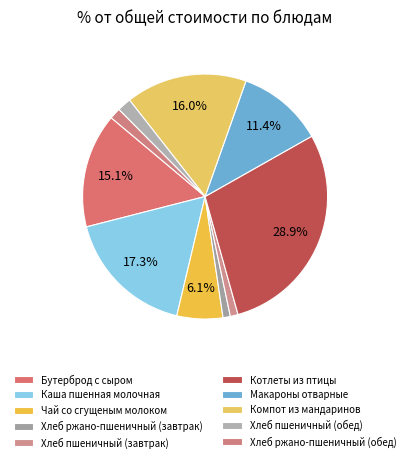

What percentage is the Хлеб ржано-пшеничный (завтрак) slice, to the nearest percent?

1%